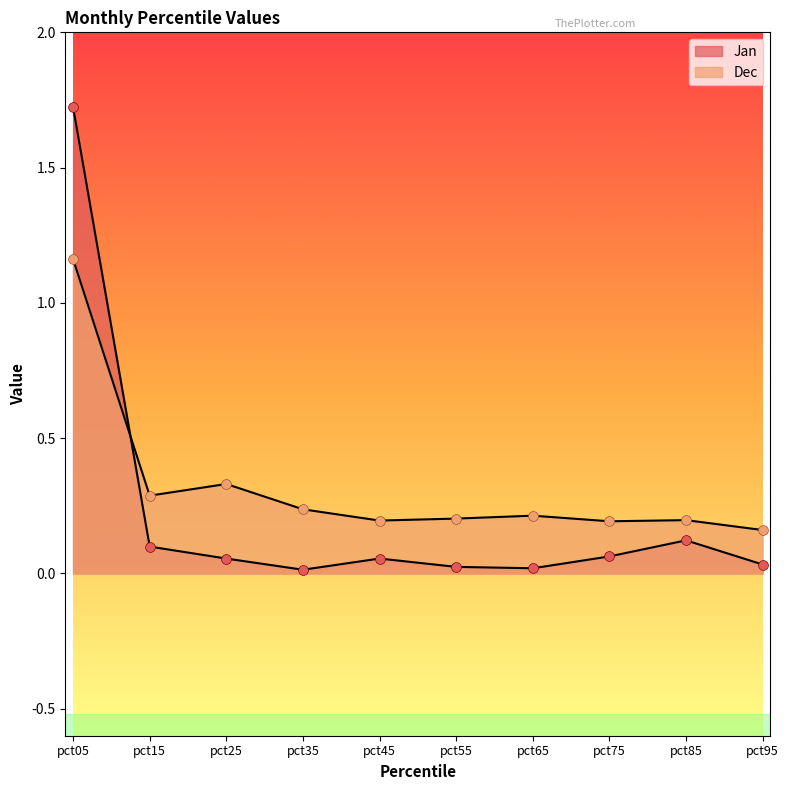

Which series reaches the maximum Y coordinate?

Jan